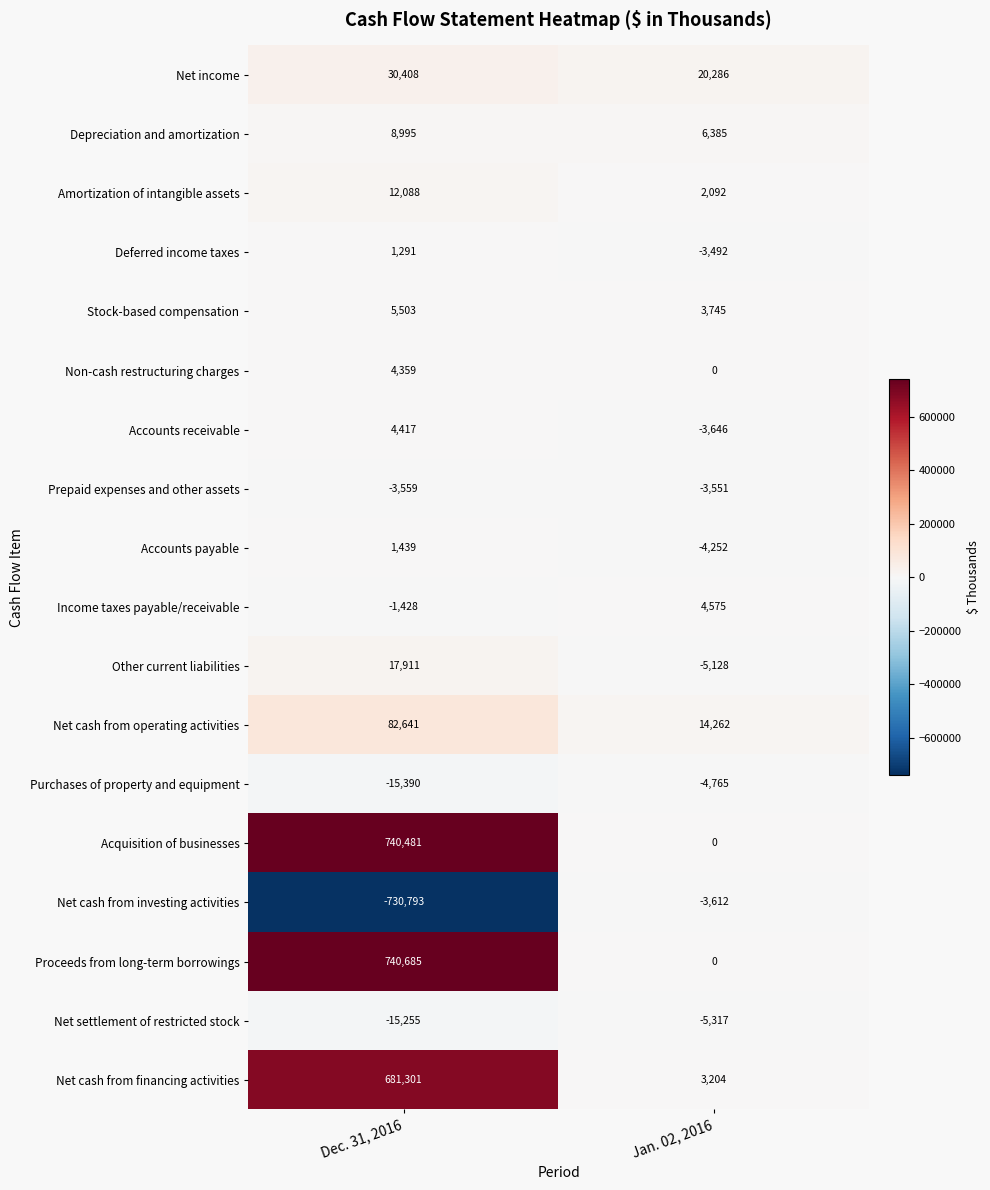

What is the difference between the highest and lowest values at Jan. 02, 2016?

25603